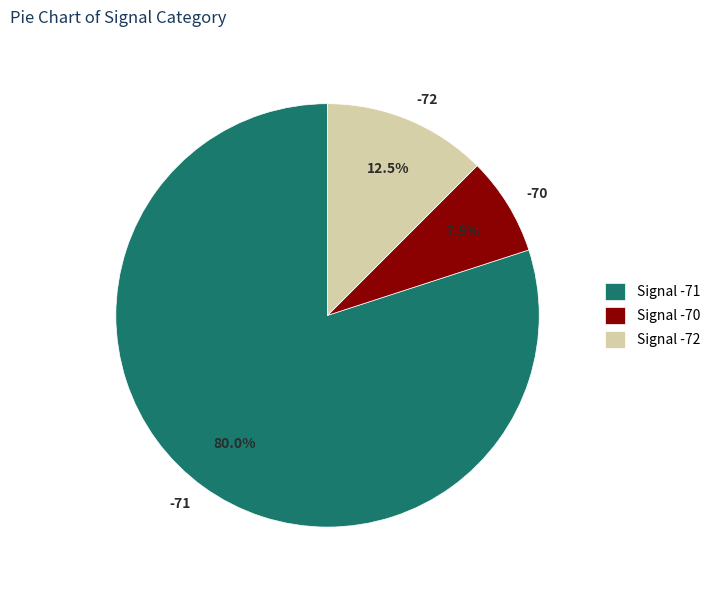

Is the sum of -72 and -71 greater than half?

Yes